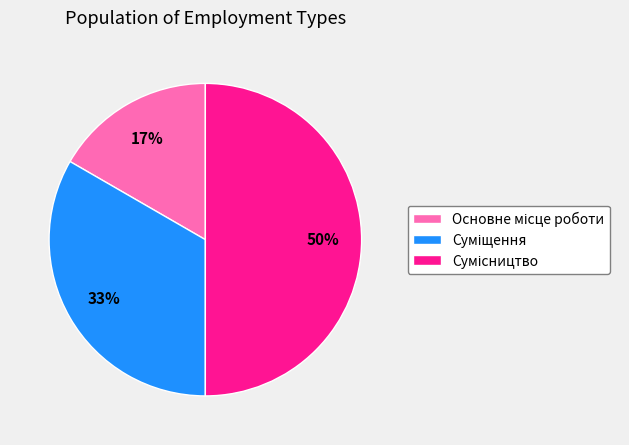

To the nearest percent, what is the average slice percentage?

33%